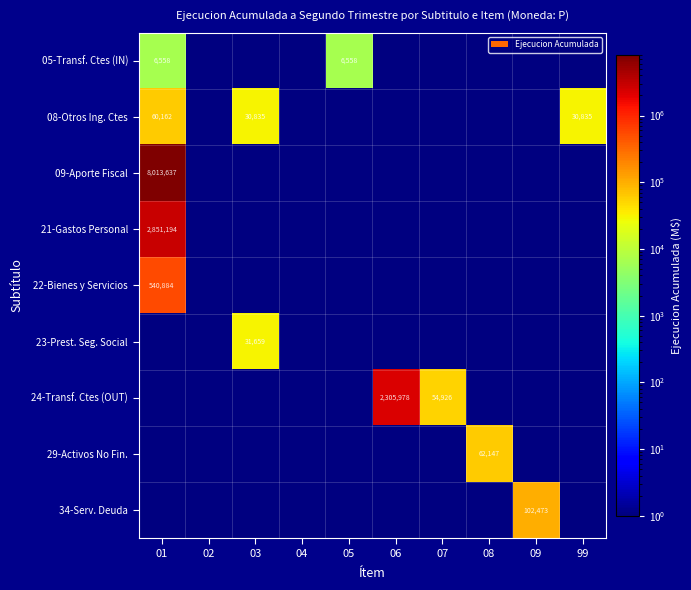

The 29-Activos No Fin. series shows 62147 at 08. True or false?

True